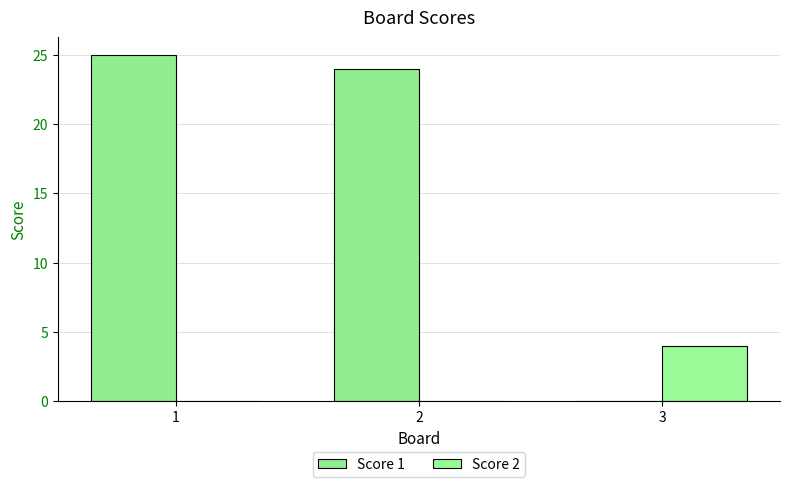

Which series has the largest total across all categories?

Score 1